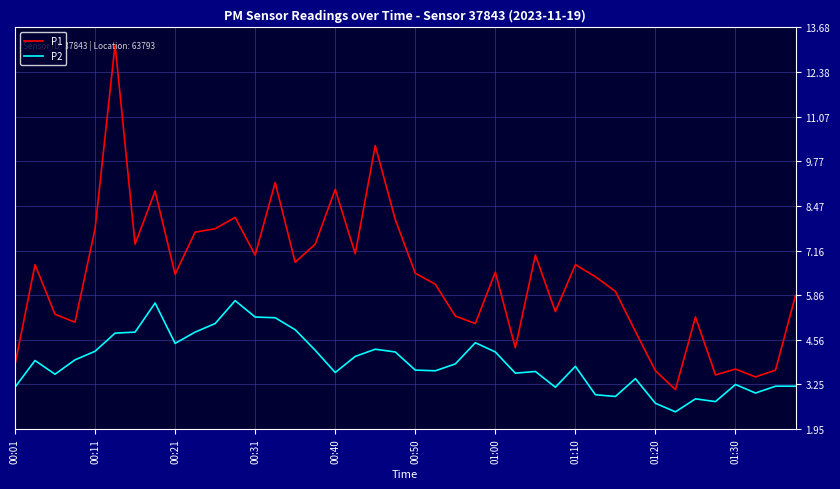

Which series has the largest range (max minus min)?

P1